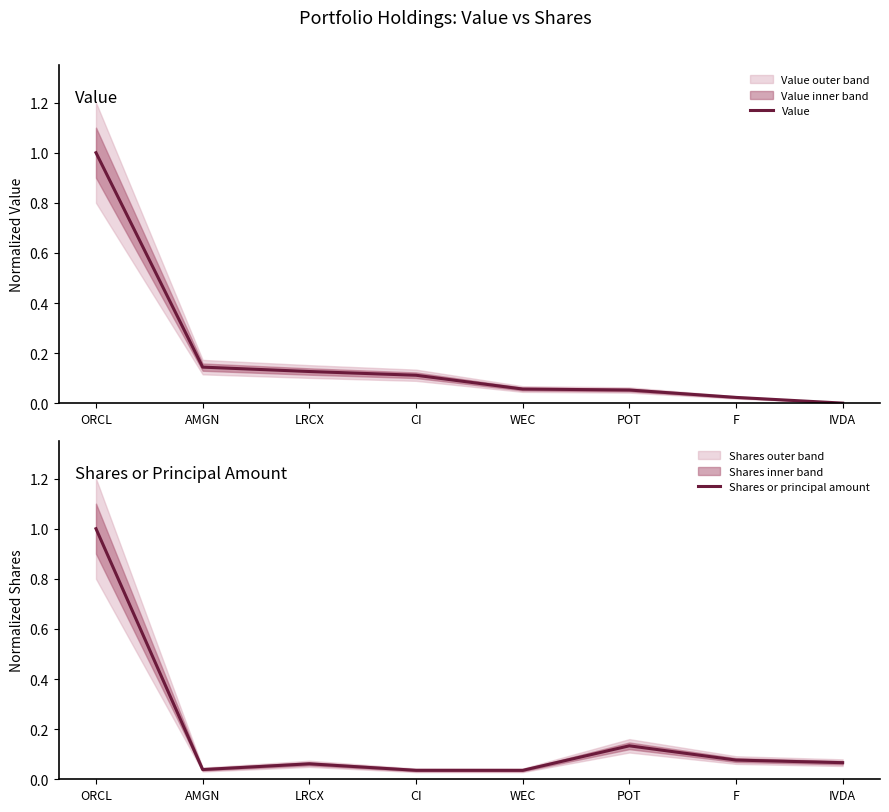

What is the sum of all Shares or principal amount values?

1.4